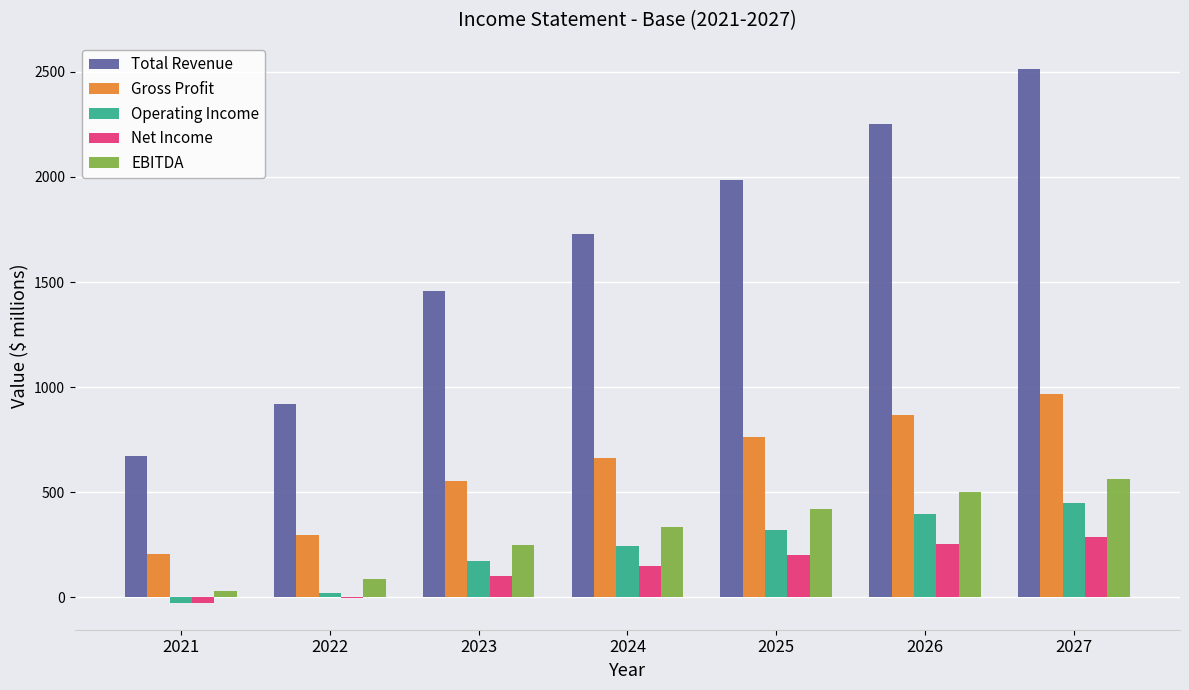

Is it true that Total Revenue equals 919.0 at 2022?

True